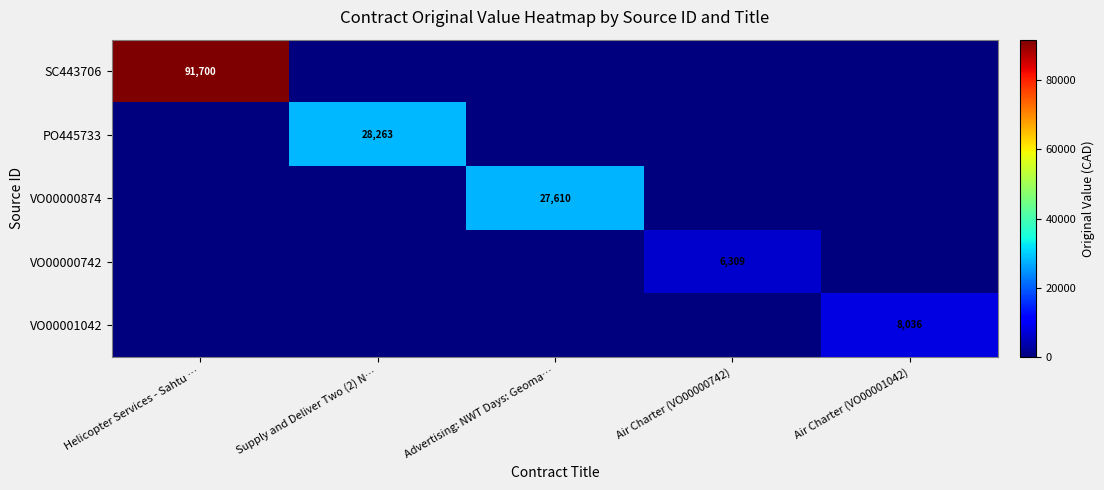

The value of SC443706 at Helicopter Services - Sahtu … is 51536.8. True or false?

False